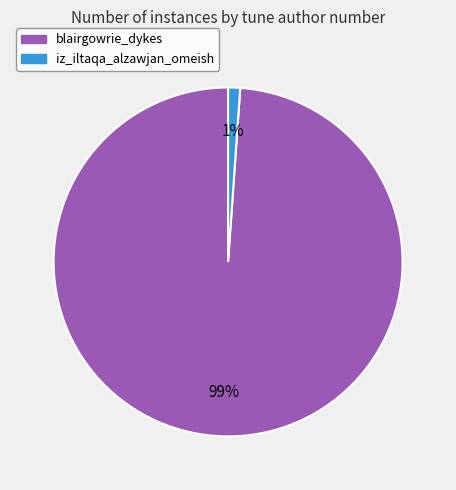

To the nearest percent, what is the difference between the largest and smallest slice percentages?

98%